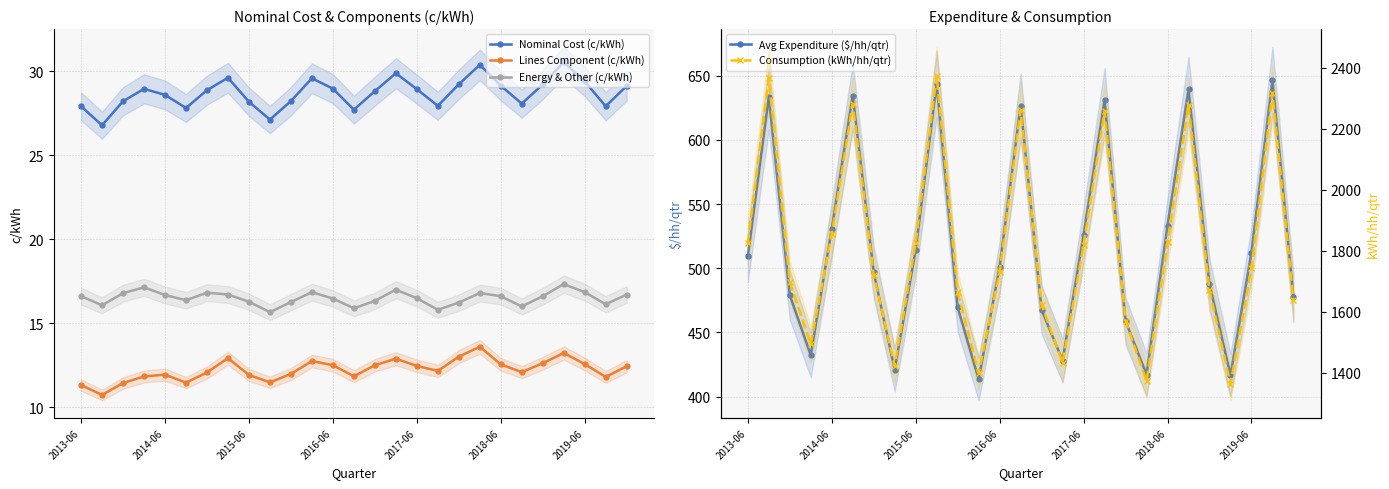

How many categories are shown in the chart?

27